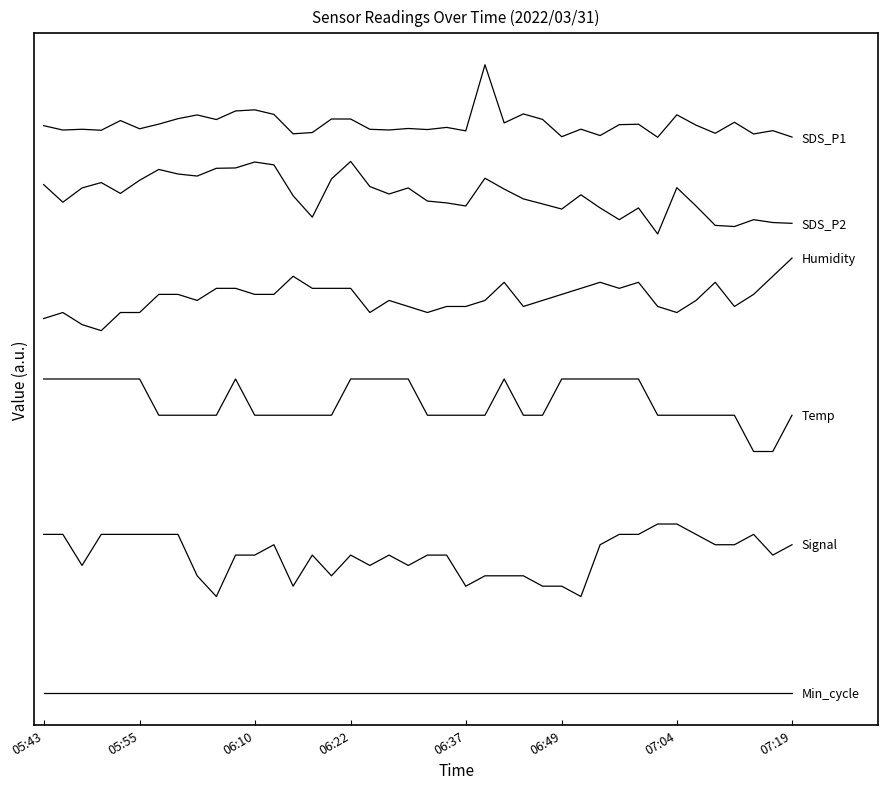

Does the chart have visible grid lines?

No